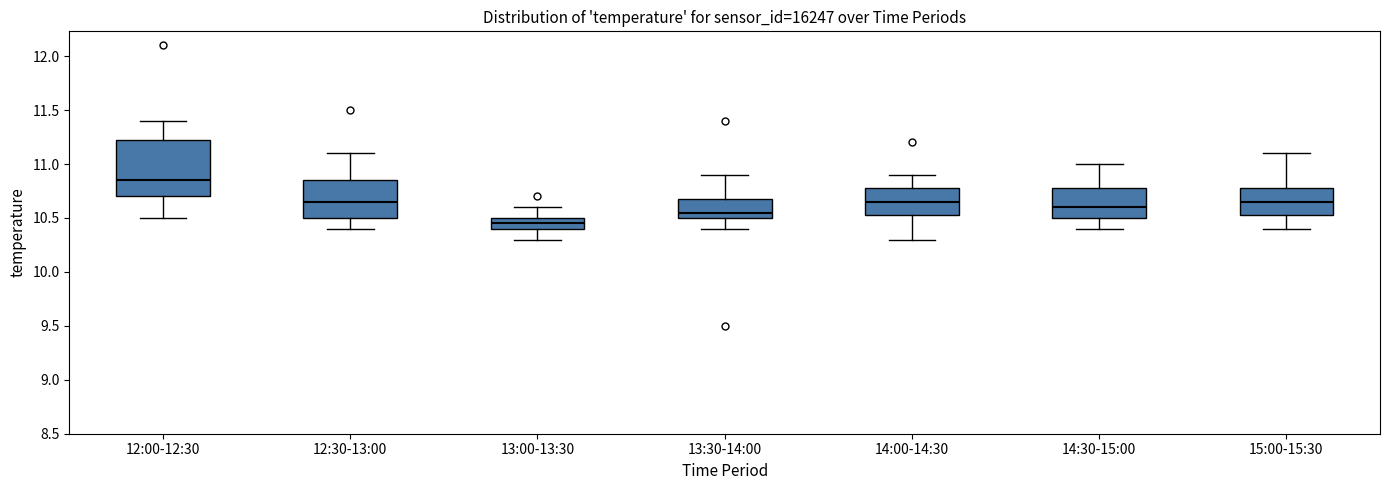

Comparing the boxes themselves (not the whiskers), which one is the tallest?

12:00-12:30